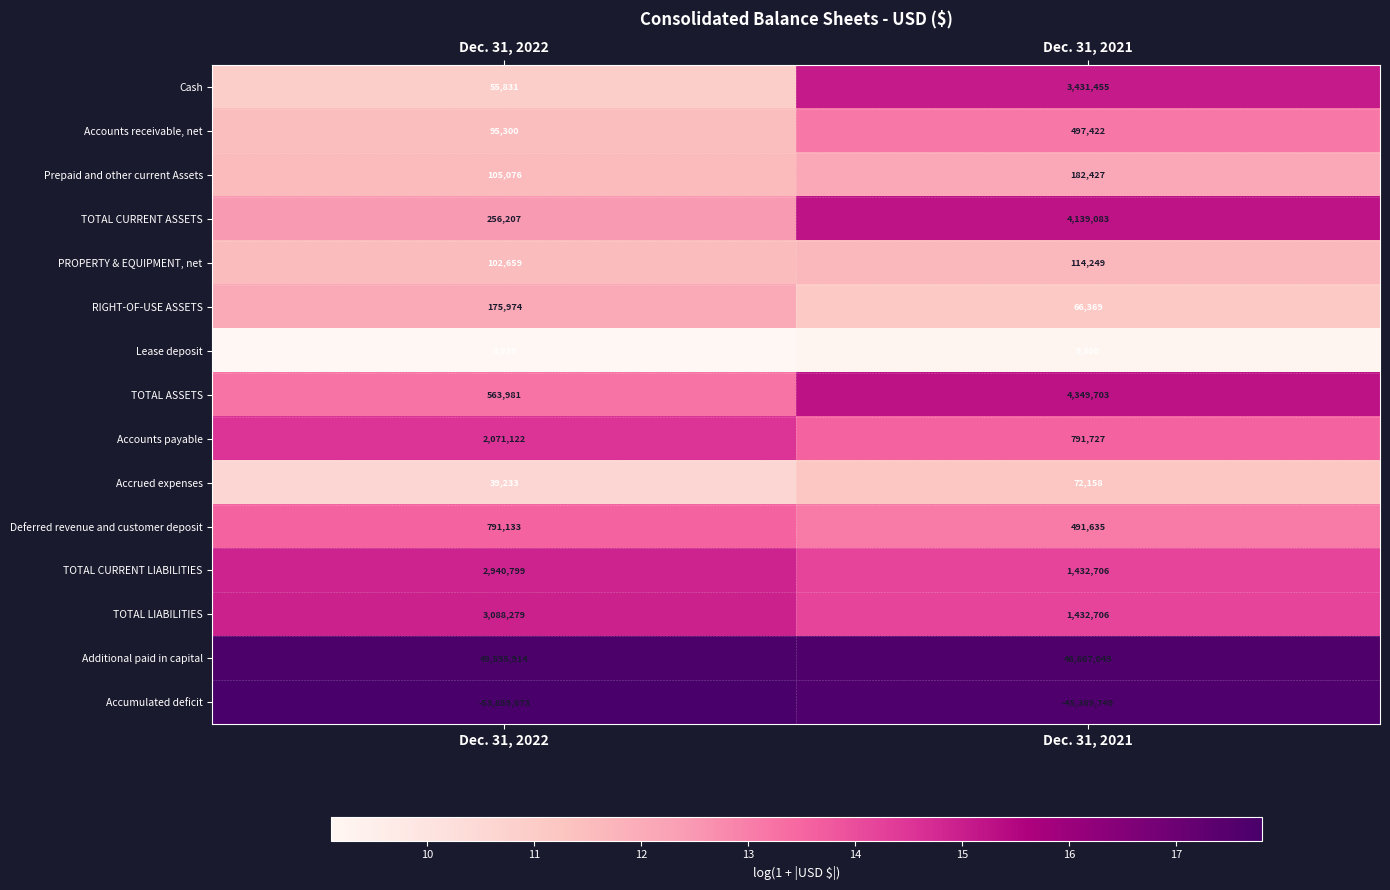

The value of TOTAL CURRENT ASSETS at Dec. 31, 2022 is 96200. True or false?

False